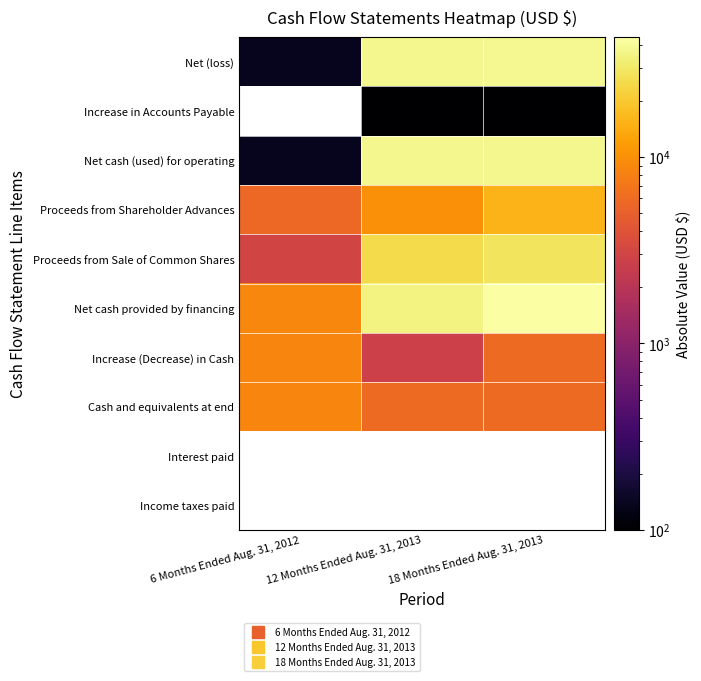

List the labels in order of Increase in Accounts Payable value, largest first.

6 Months Ended Aug. 31, 2012, 12 Months Ended Aug. 31, 2013, 18 Months Ended Aug. 31, 2013